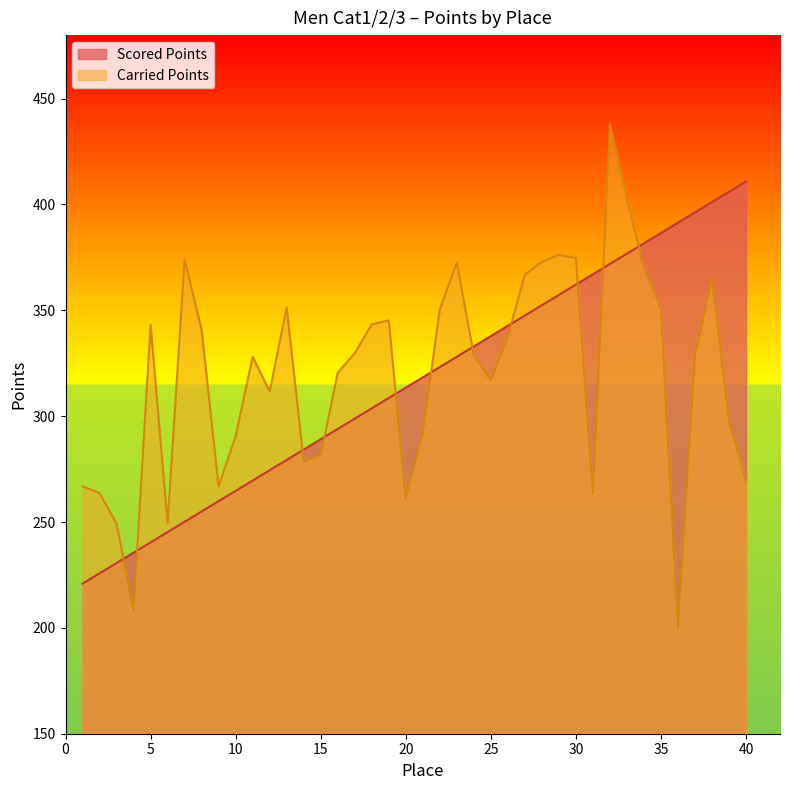

How many data points in Scored Points are above 318?

20